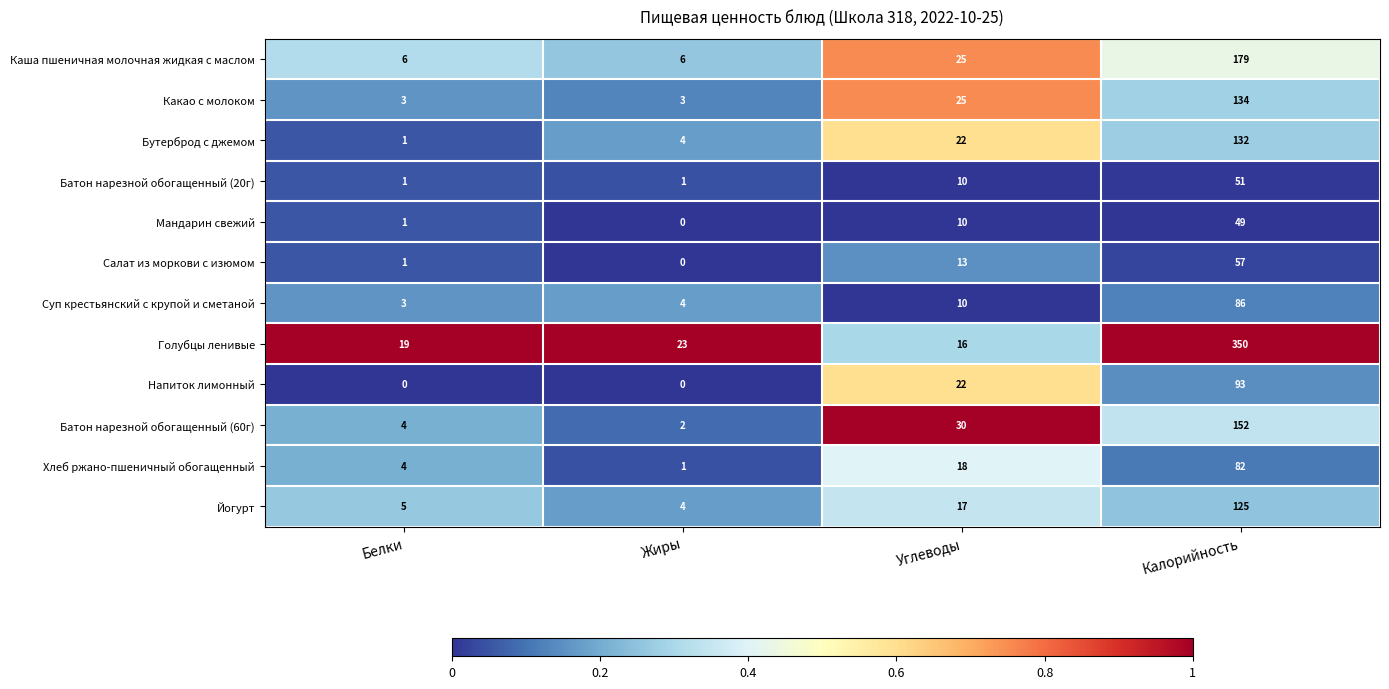

Where is Какао с молоком nearest to the value 68?

Углеводы